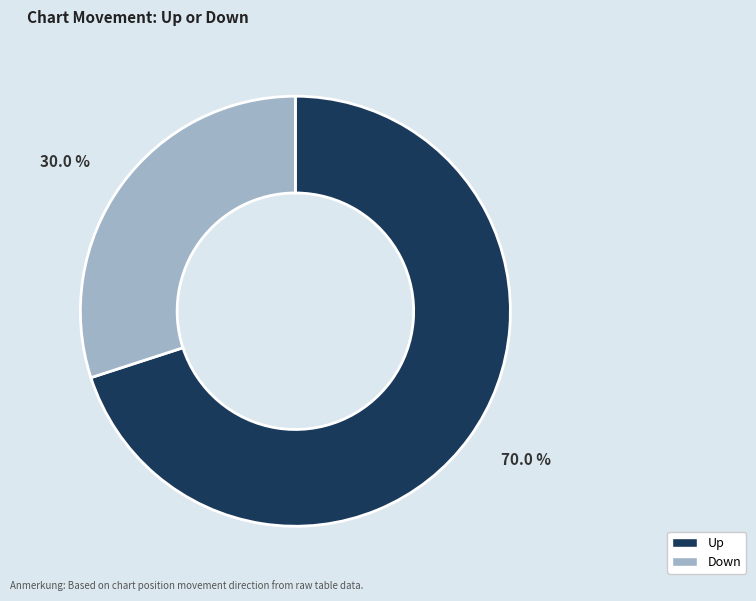

To the nearest percent, what is the difference between the largest and smallest slice percentages?

40%